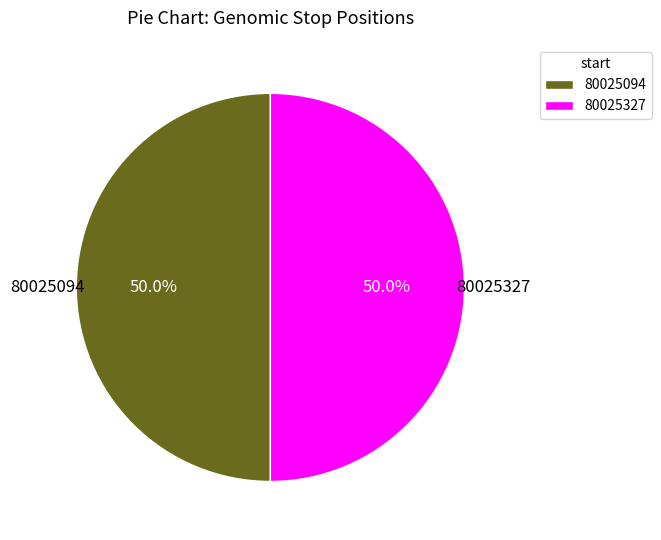

To the nearest percent, what is the combined percentage of 80025094 and 80025327?

100%